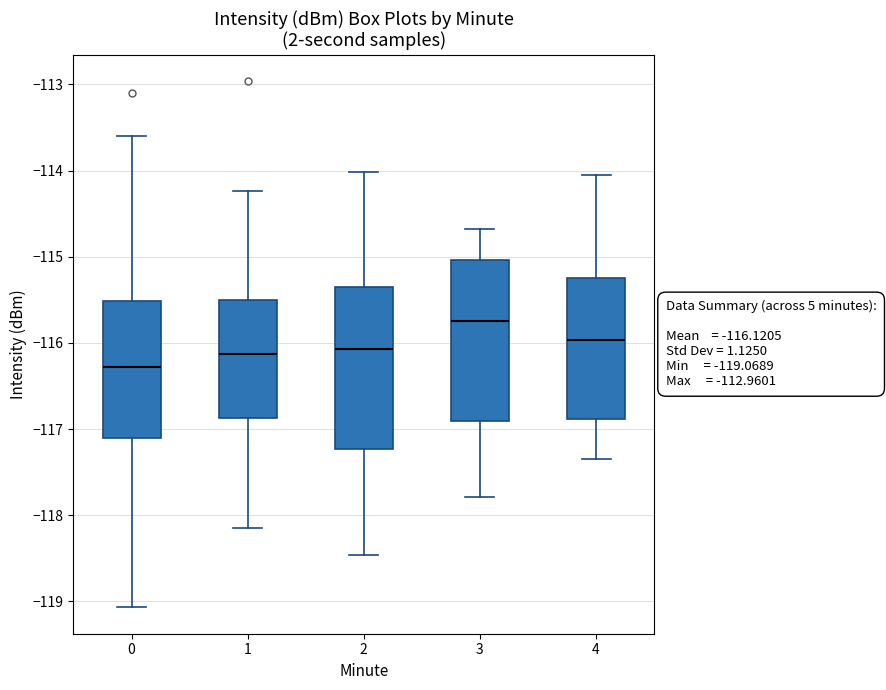

Which box's median line is the lowest?

0